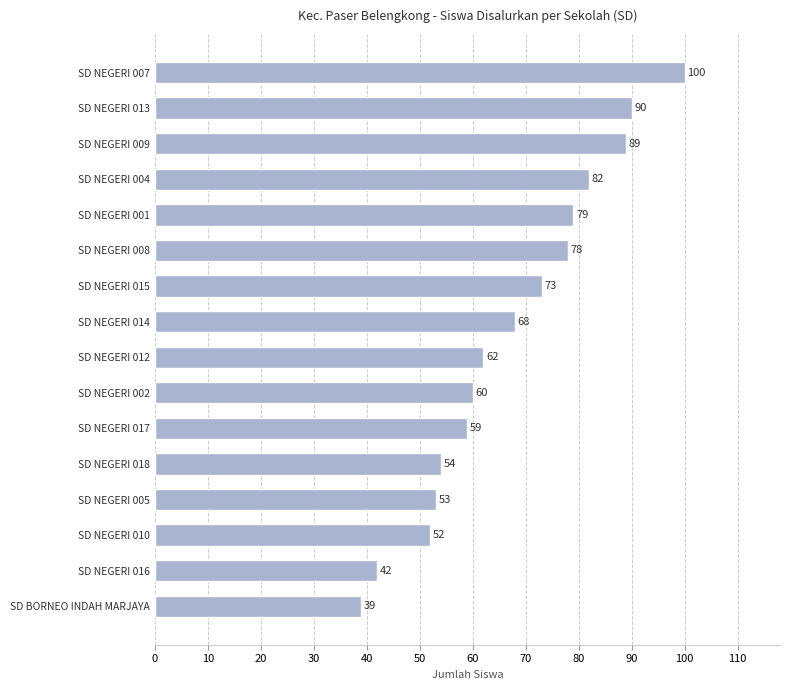

Which category has the highest value across all series?

SD NEGERI 007